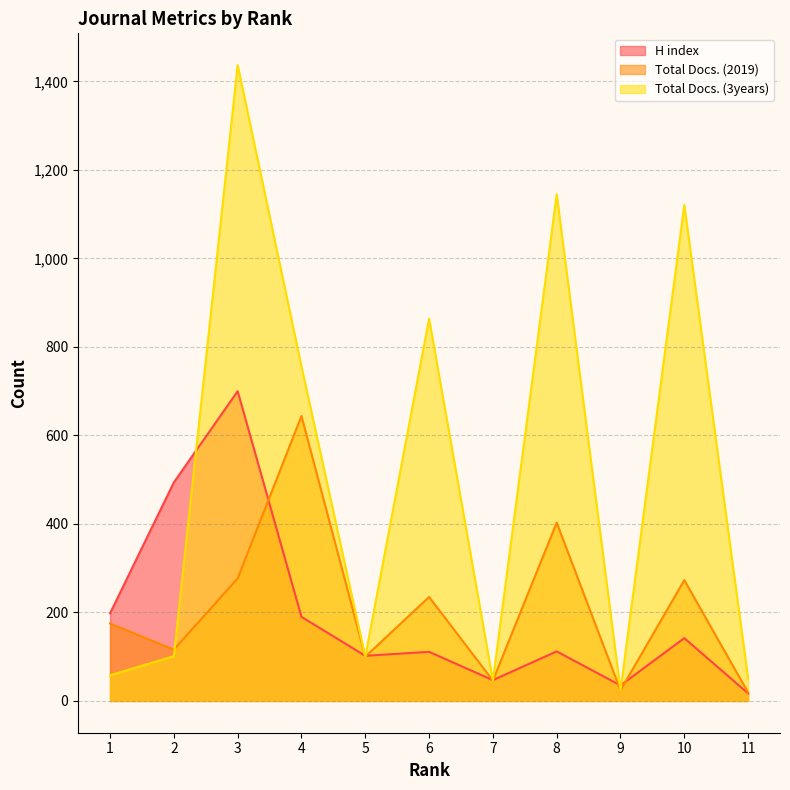

What value does the Total Docs. (3years) series have at 11, to the nearest 50?

50